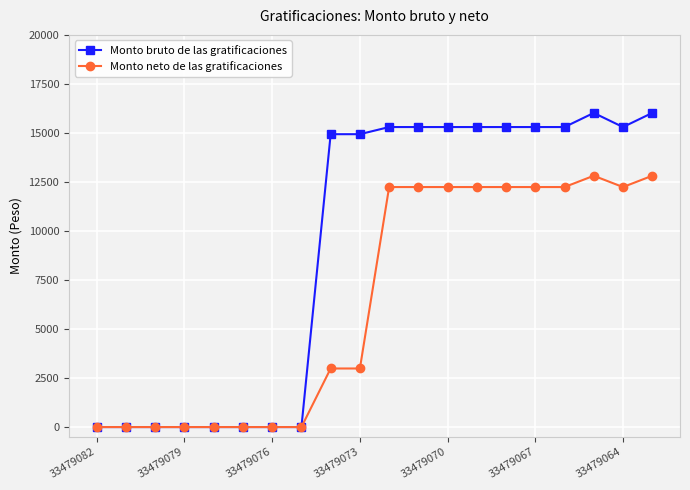

Which series has the widest spread of values?

Monto bruto de las gratificaciones